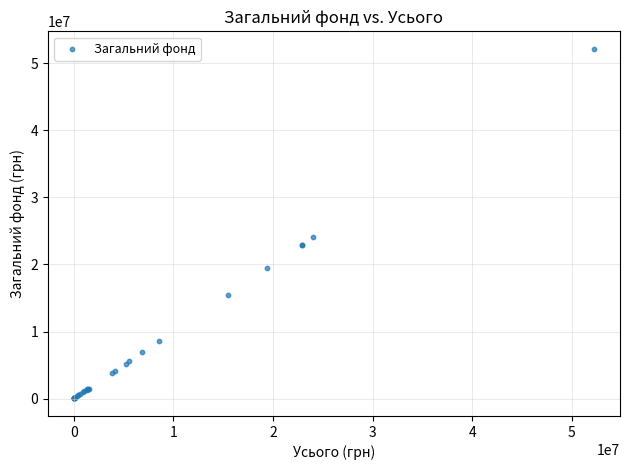

What Y value in the scatter plot is closest to 26093450?

24034200